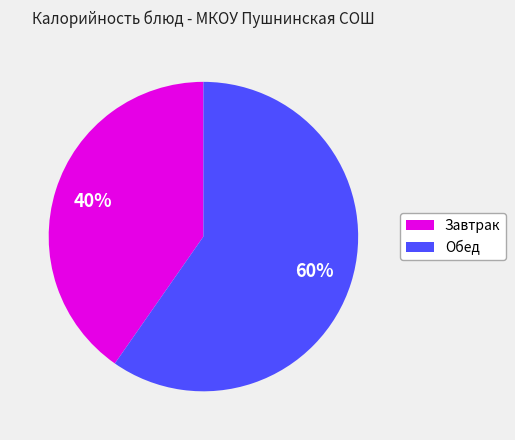

Is there a majority slice in this chart?

Yes